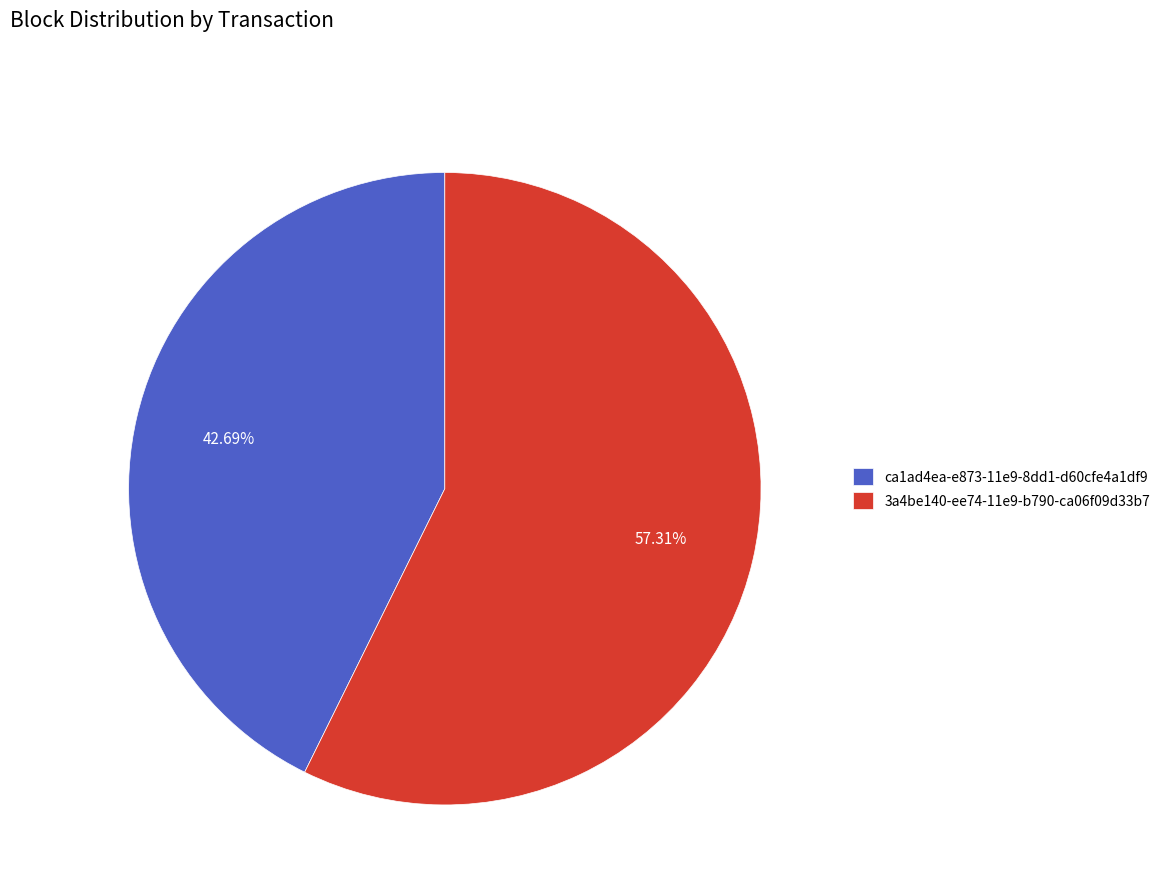

True or false: ca1ad4ea-e873-11e9-8dd1-d60cfe4a1df9 accounts for 43% of the total.

True